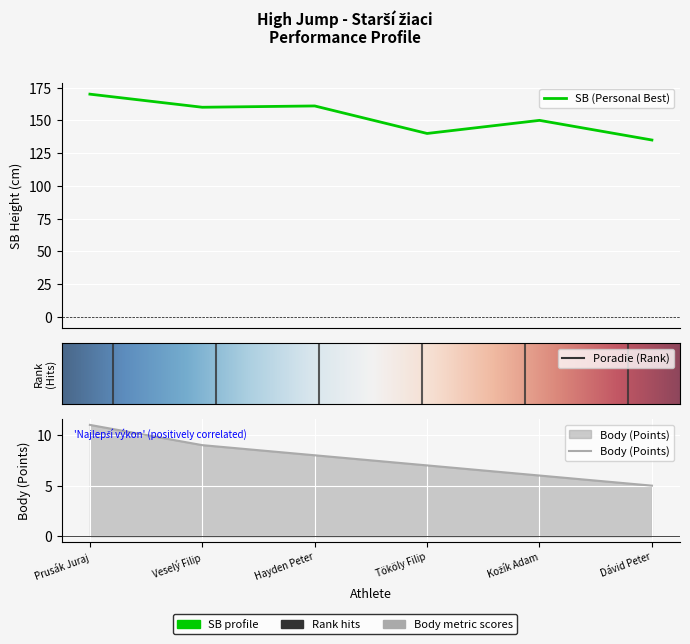

True or false: SB and Poradie intersect in this chart.

False